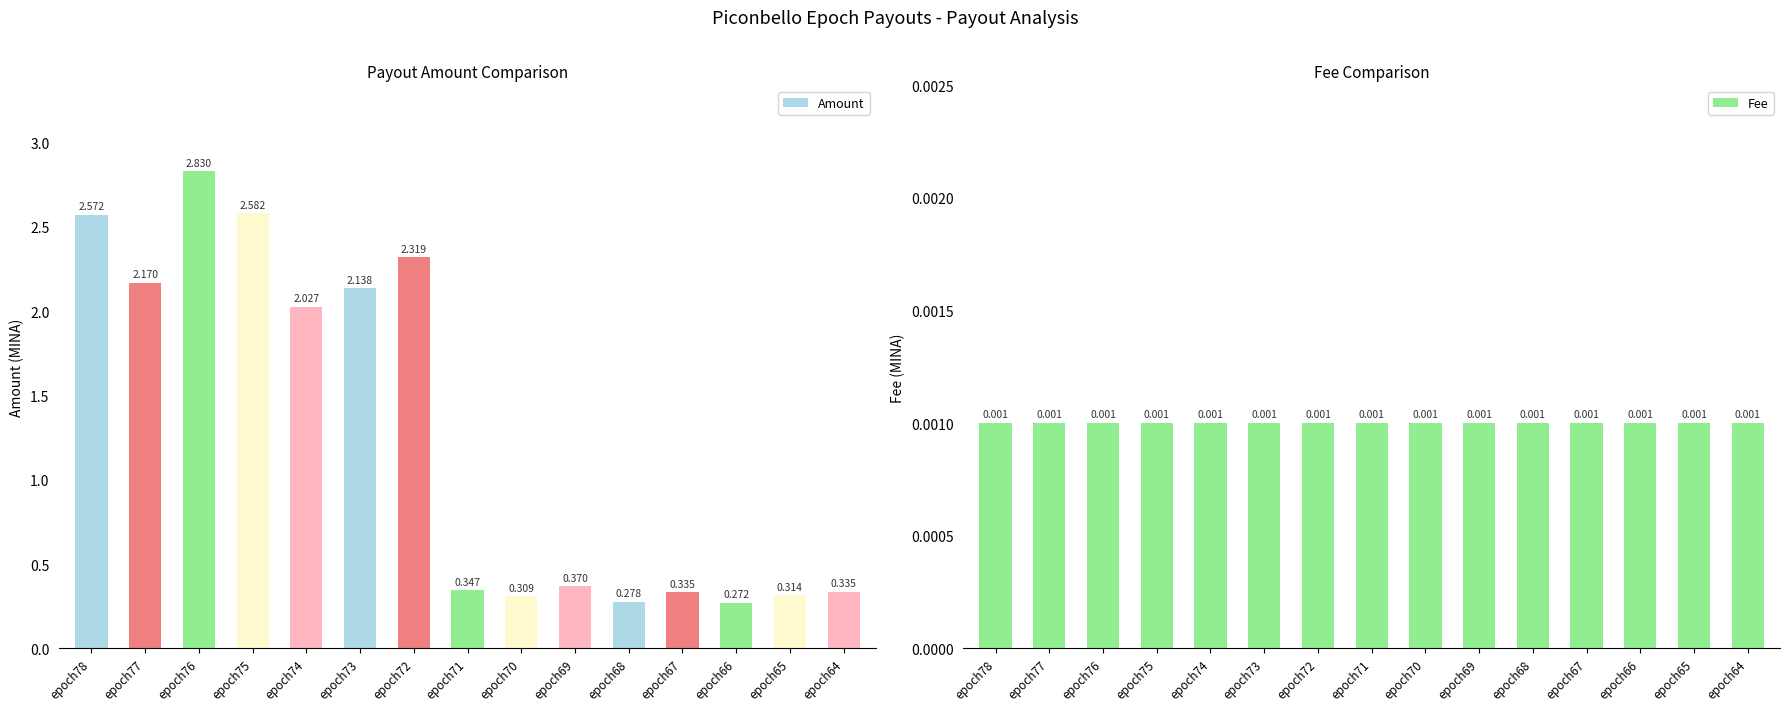

What is the value of the Amount bar at the 10th from the left?

0.4